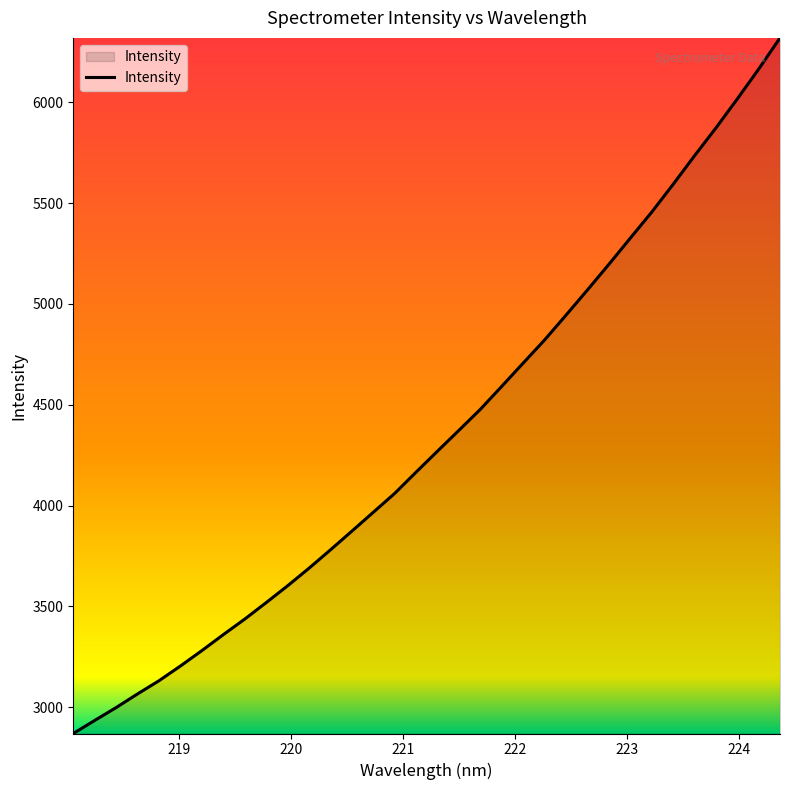

What is the difference between the maximum and minimum values?

3449.9